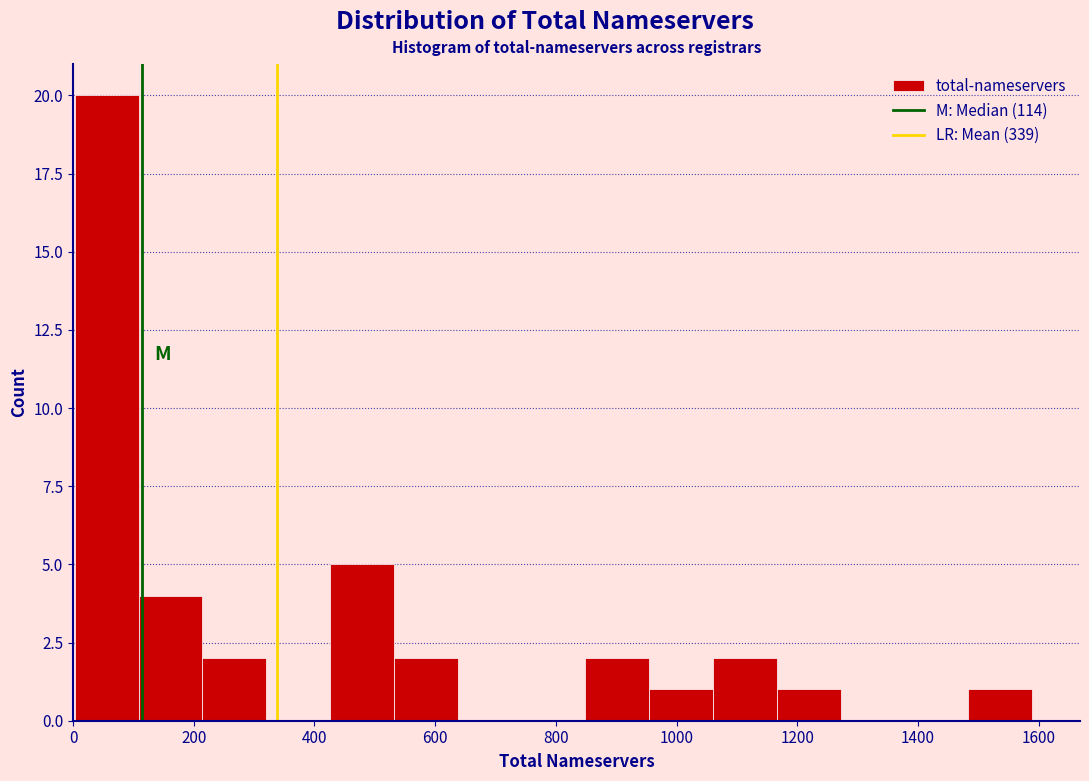

Which range on the x-axis has the tallest bar?

0 to 100